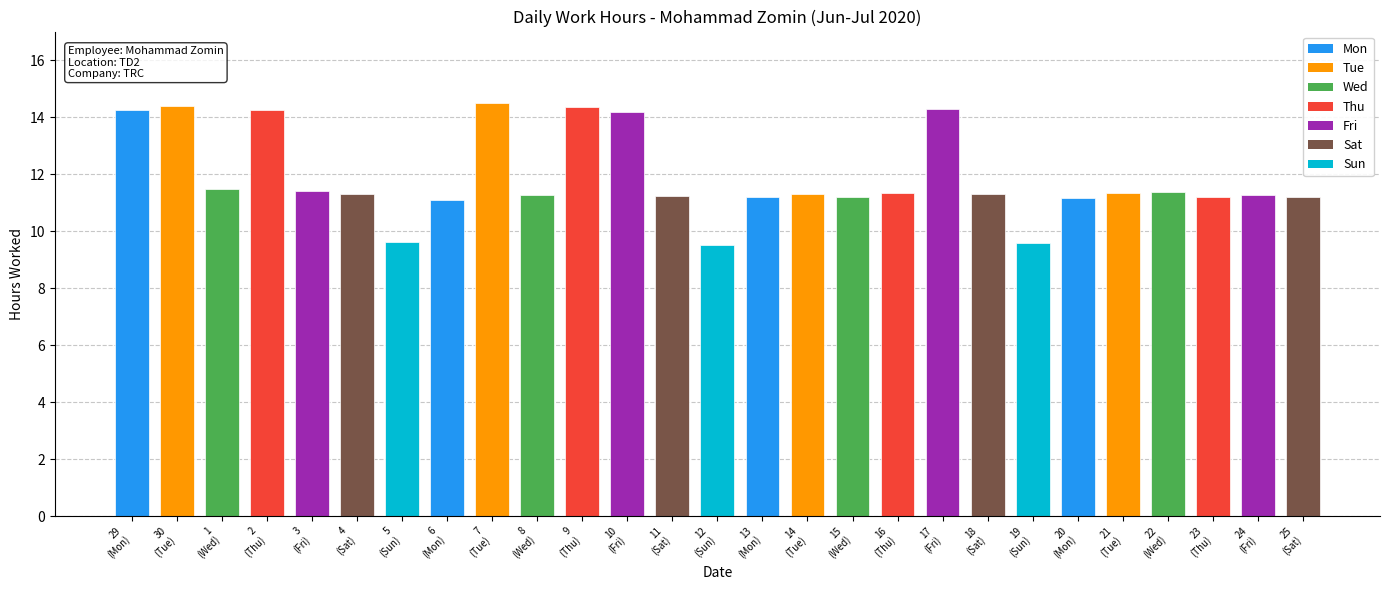

What is the greatest value displayed?

14.5